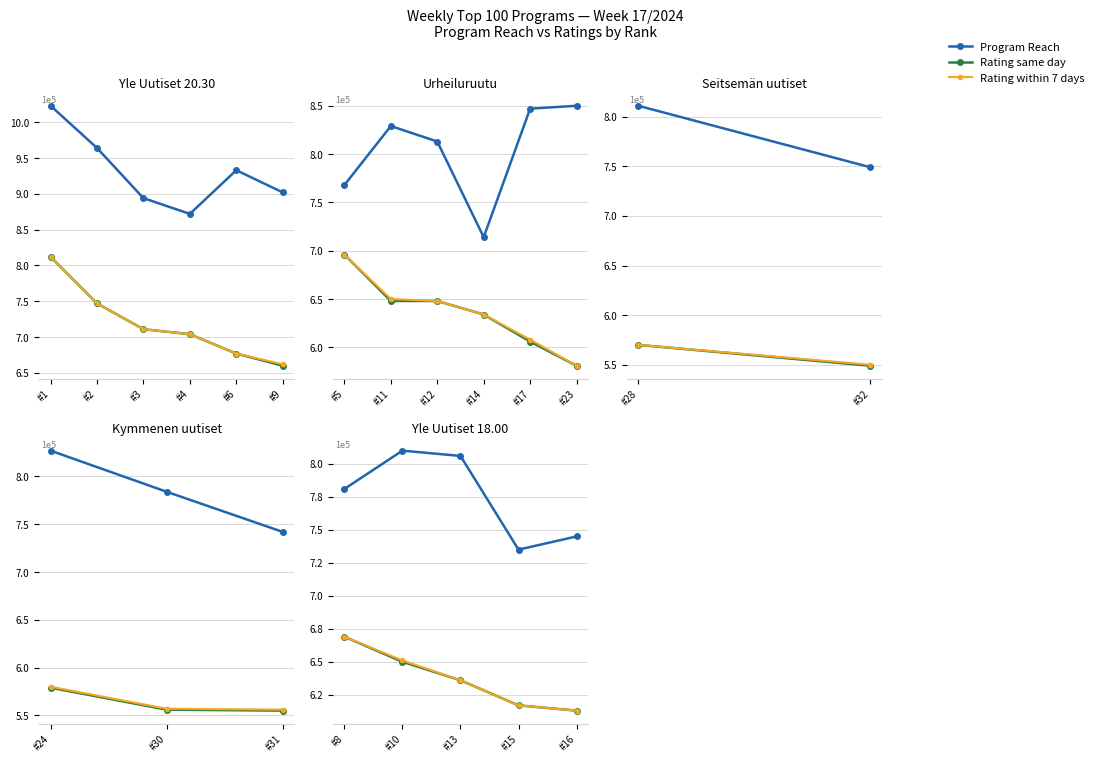

Does the chart display data point markers on the line(s)?

Yes